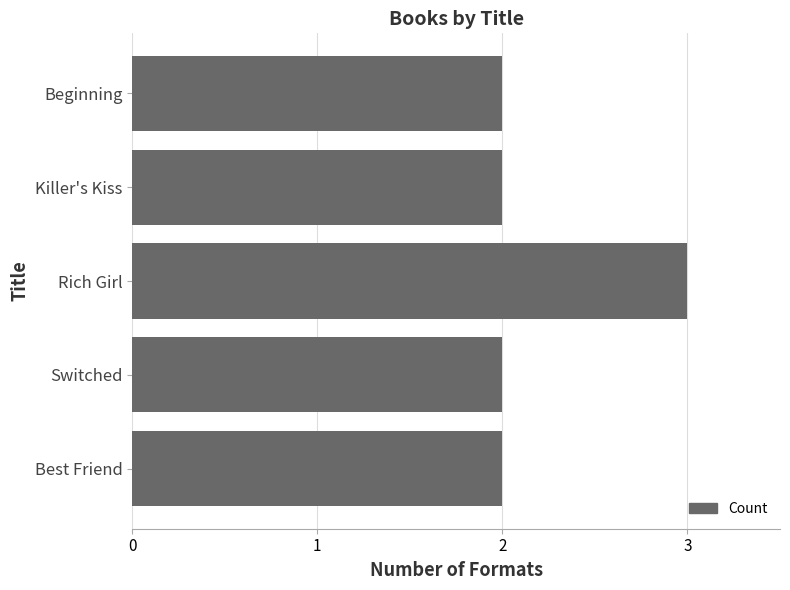

What is the greatest value displayed?

3